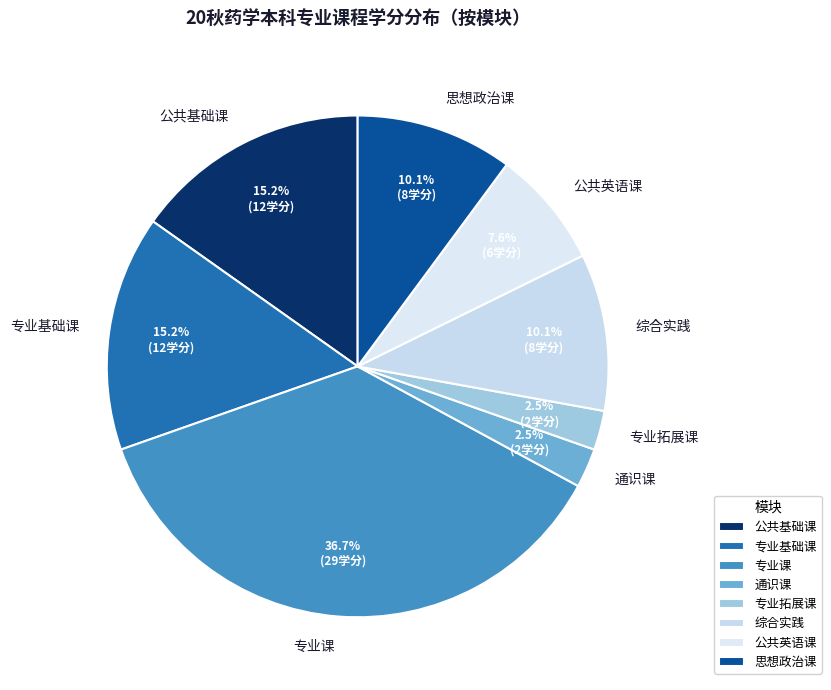

Approximately how many times larger is the value at 综合实践 compared to 通识课?

4.0